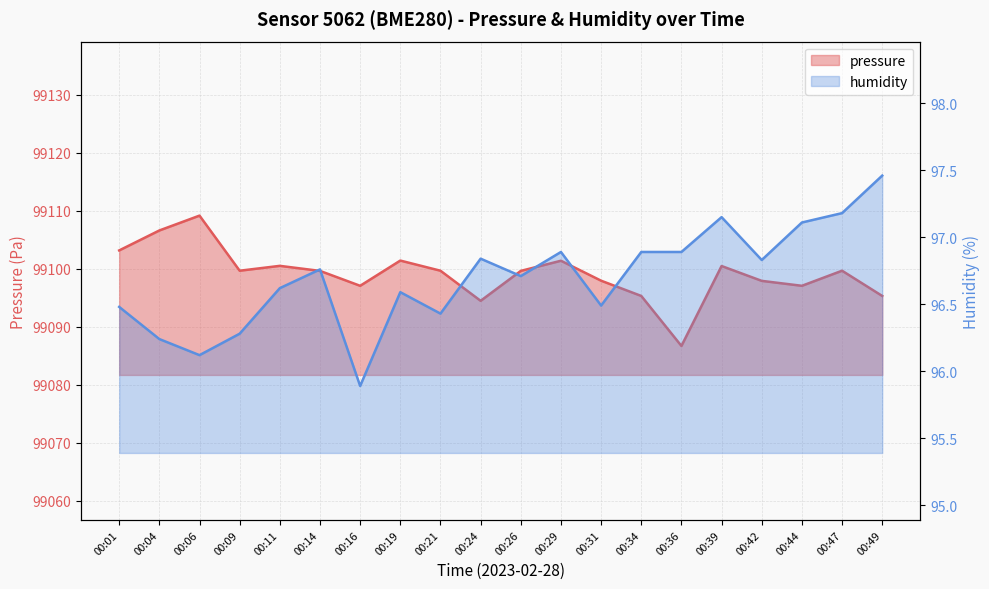

Which series has the largest total across all categories?

pressure